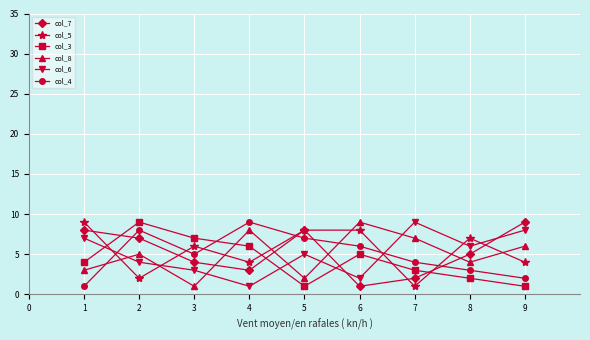

What is the spread (max minus min) of values at 7?

8